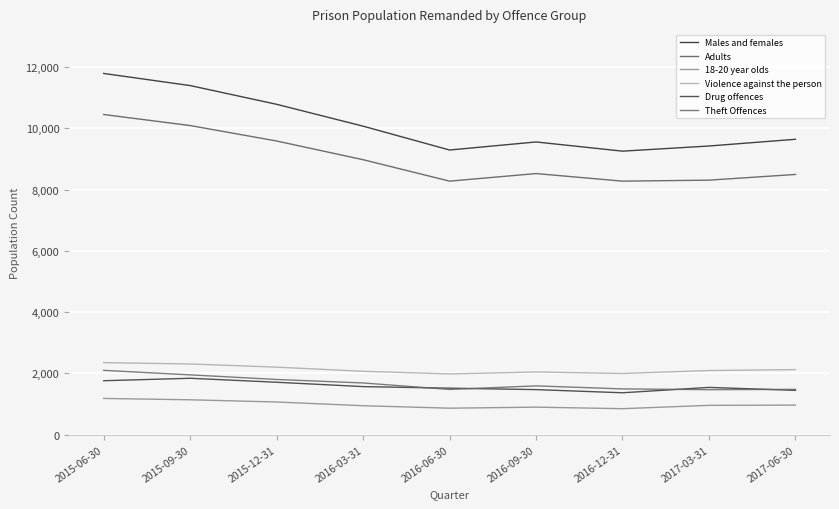

Which series has the widest spread of values?

Males and females